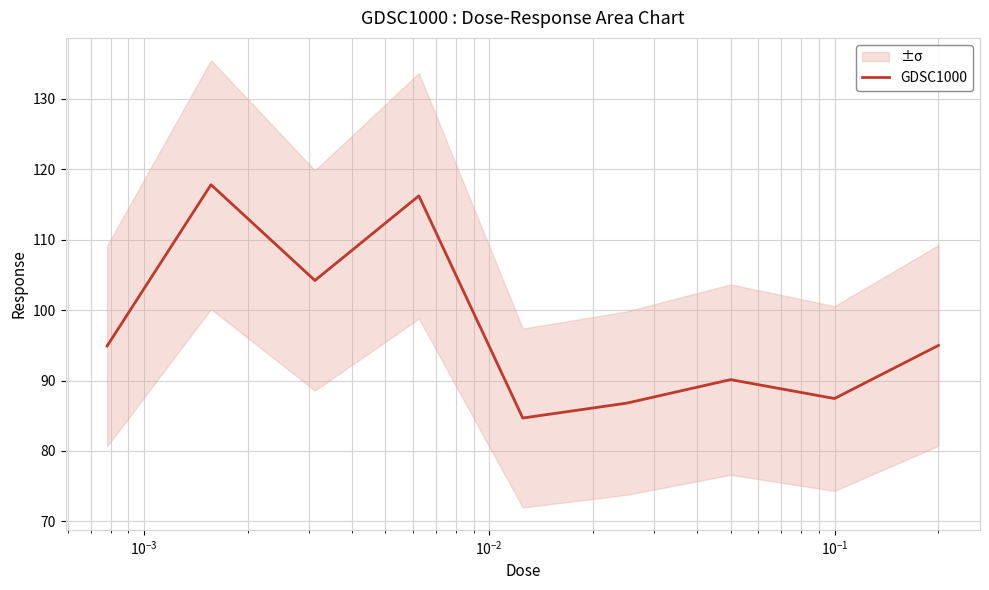

Does the chart have visible grid lines?

Yes